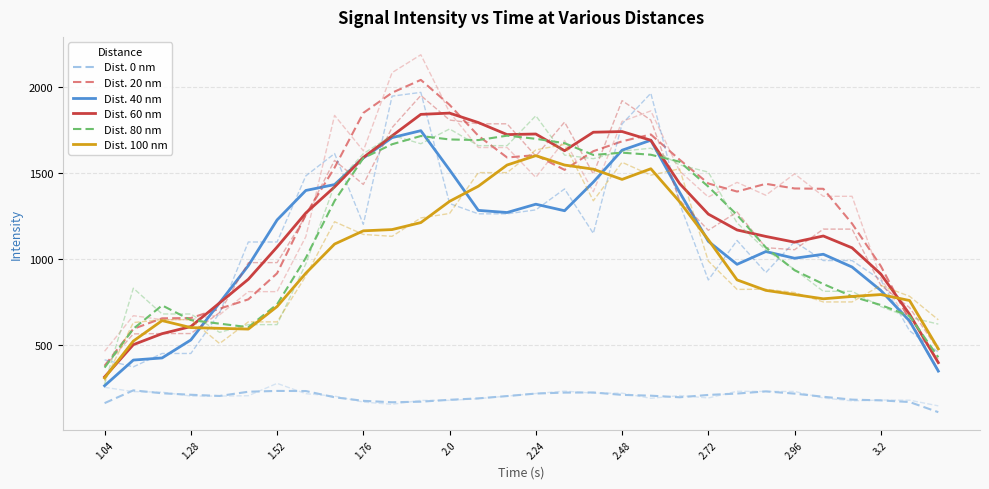

What is the difference between the maximum and second lowest values in the Dist. 100 nm series?

1124.7